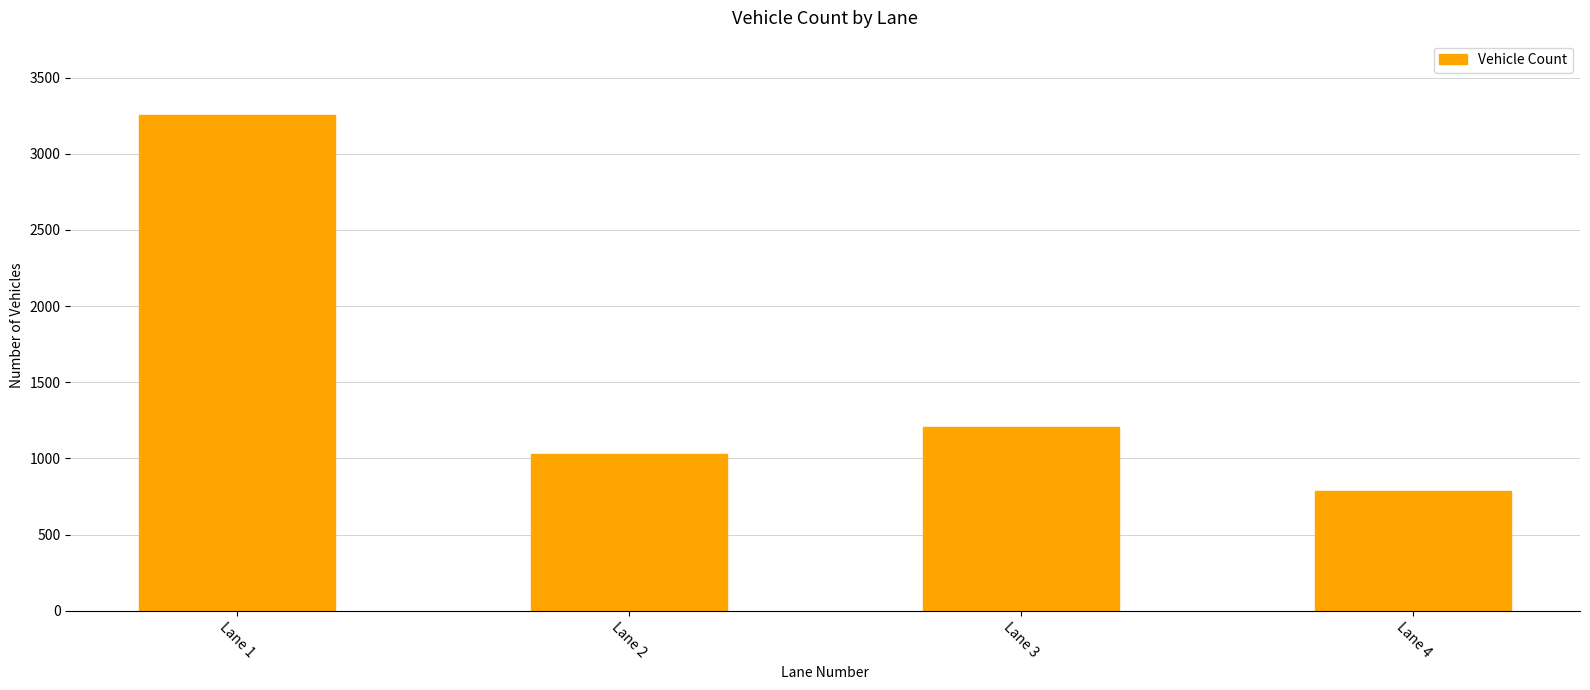

What is the maximum value shown in the chart?

3254